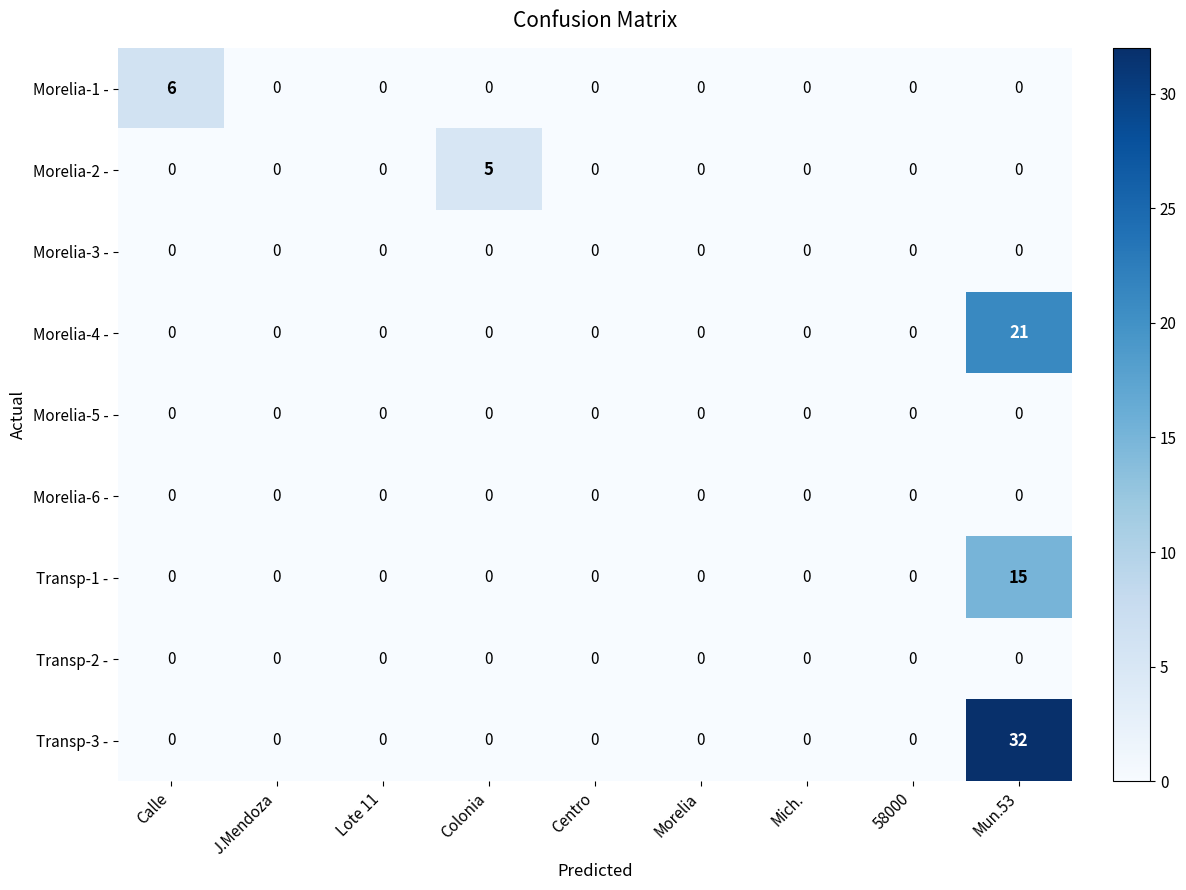

At which category does the chart reach its peak across all series?

Mun.53